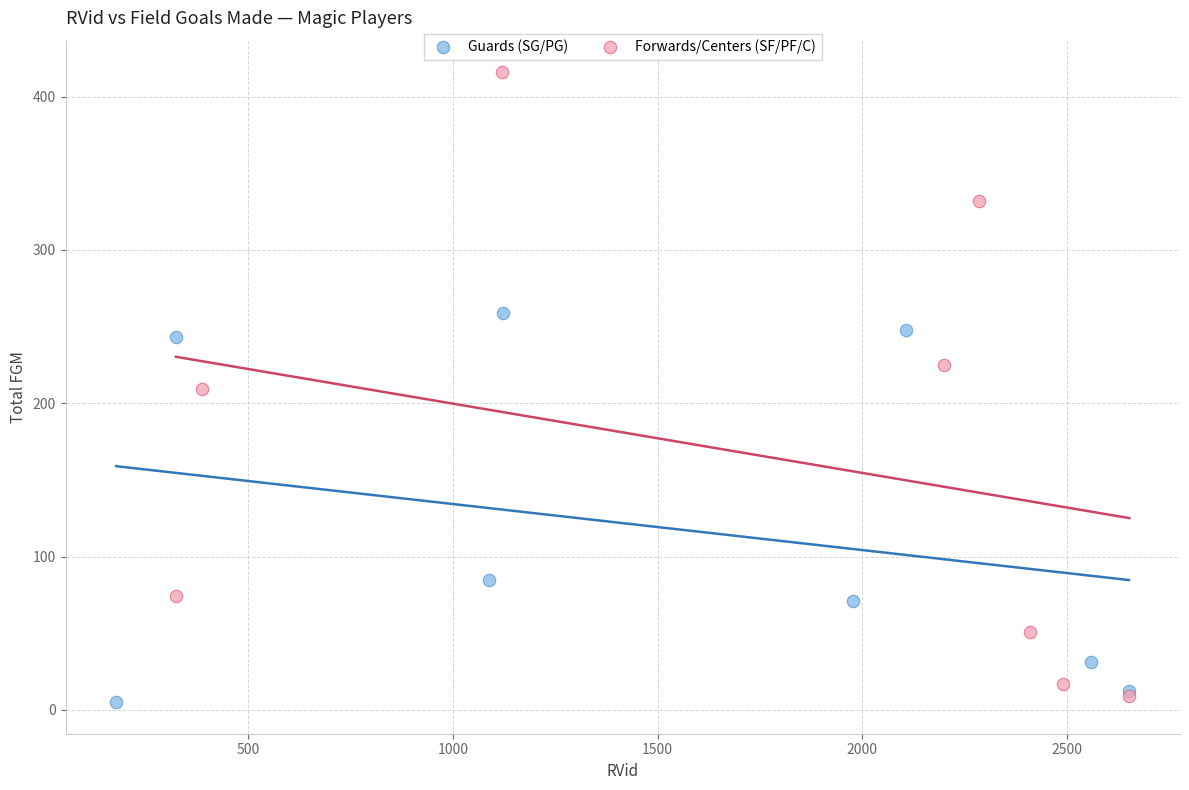

Which series has the widest spread of Y values?

Forwards/Centers (SF/PF/C)